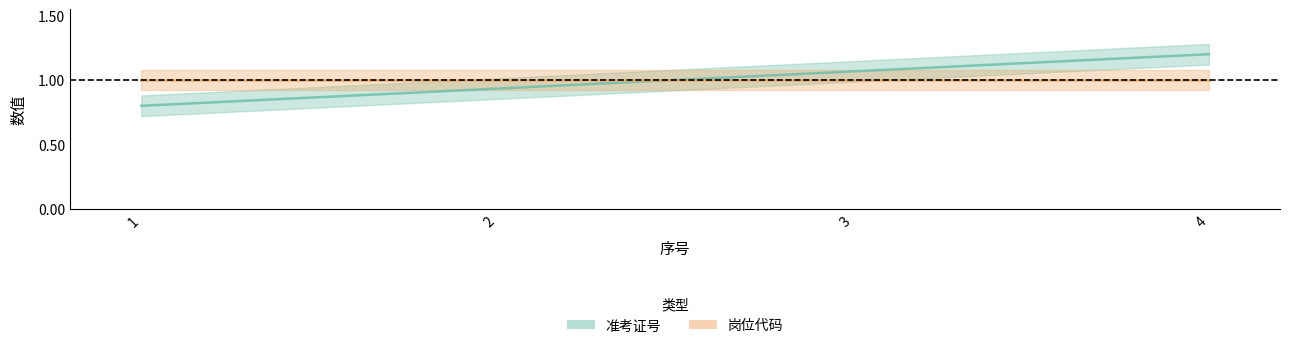

Reading left to right, what are all the values shown in this chart?

1=0.8	2=0.9	3=1.1	4=1.2